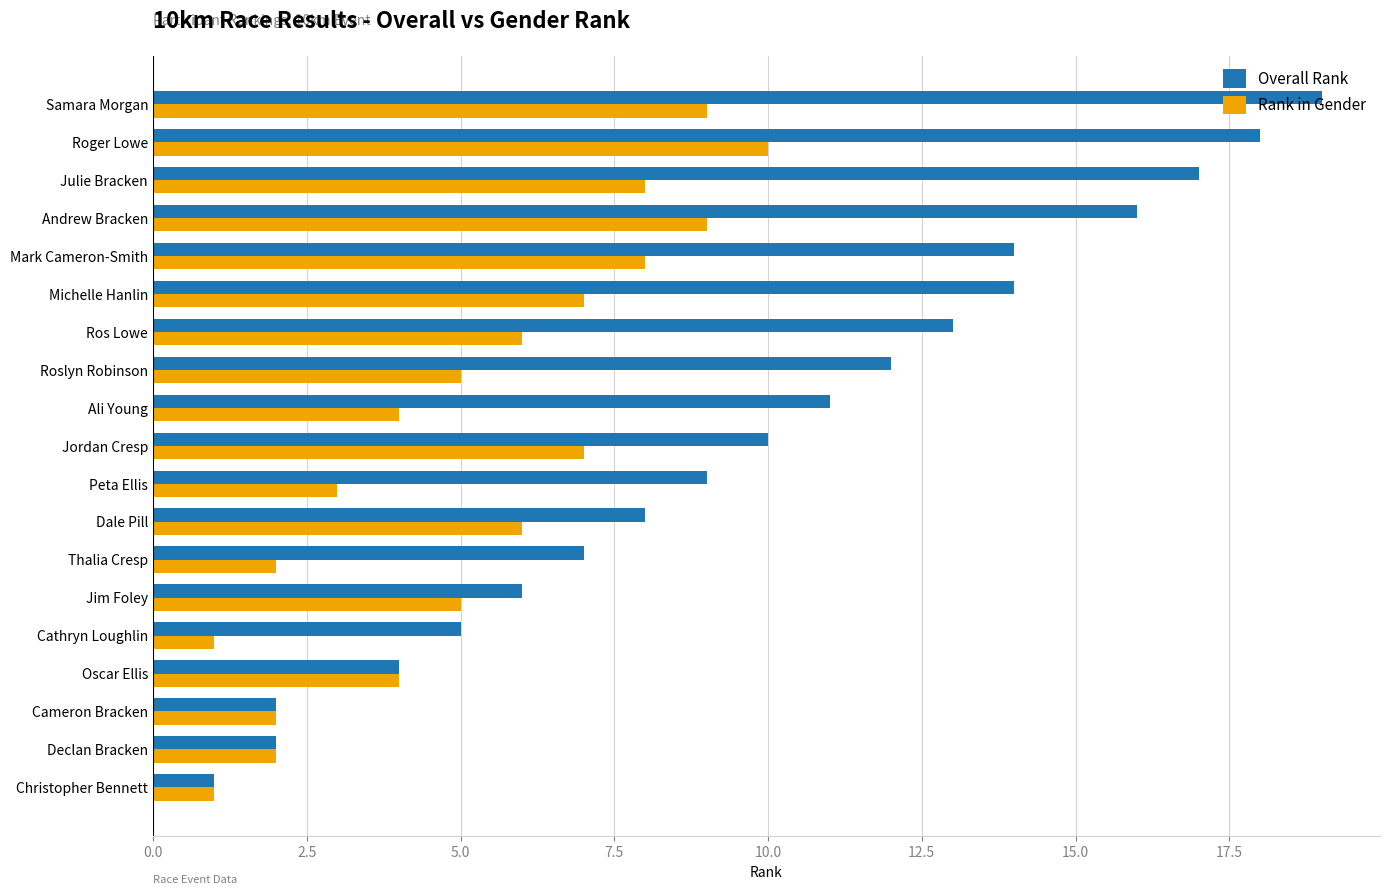

What is the difference between the second highest and minimum values in the Overall Rank series?

17